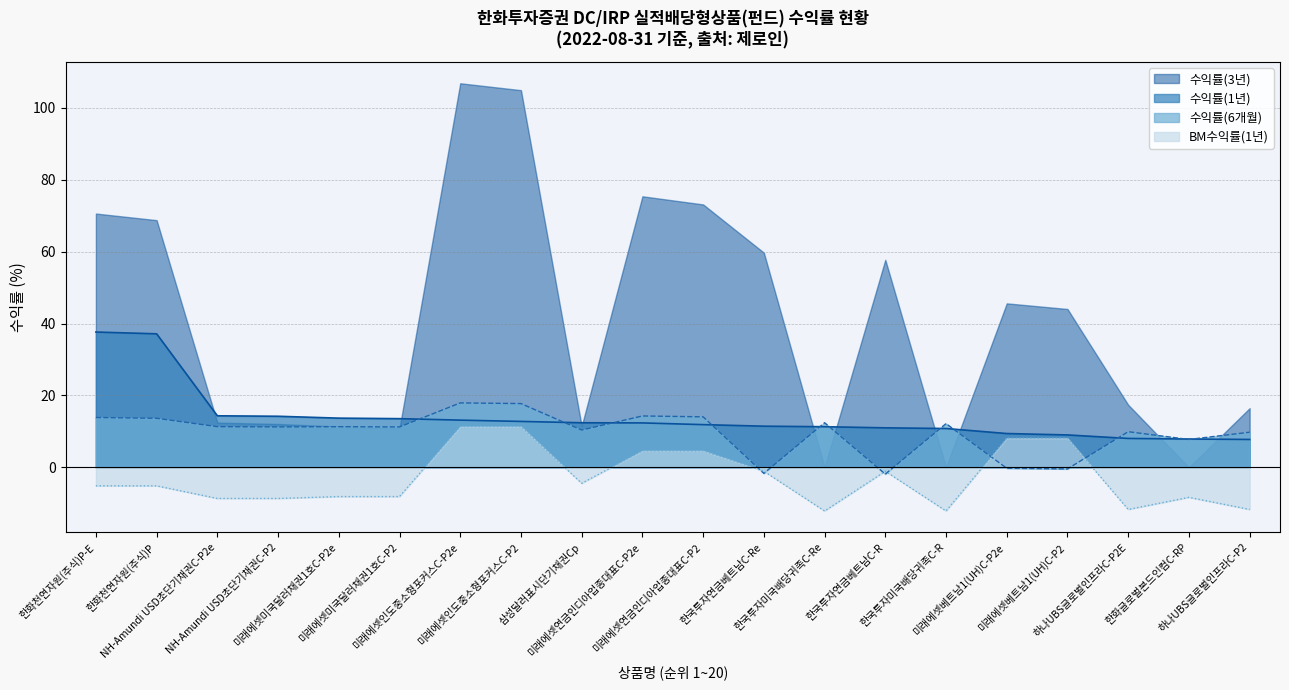

Does the chart display data point markers on the line(s)?

No